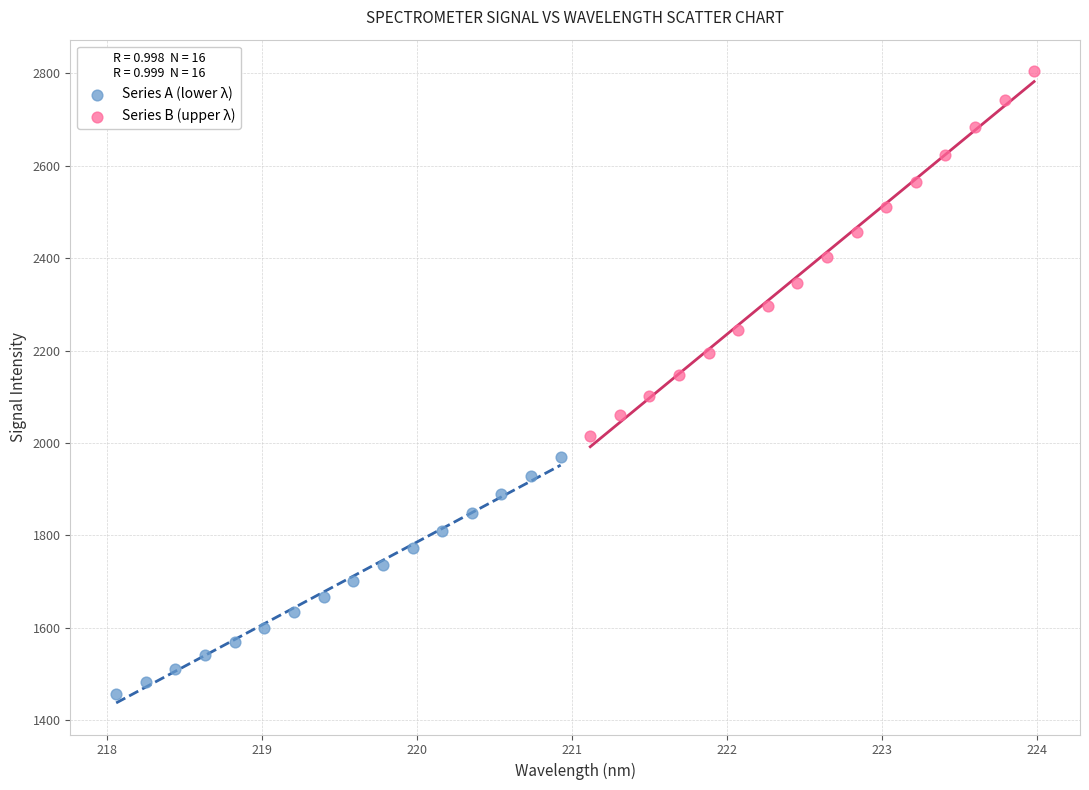

Which series has the largest Y range (max minus min)?

Series B (upper λ)